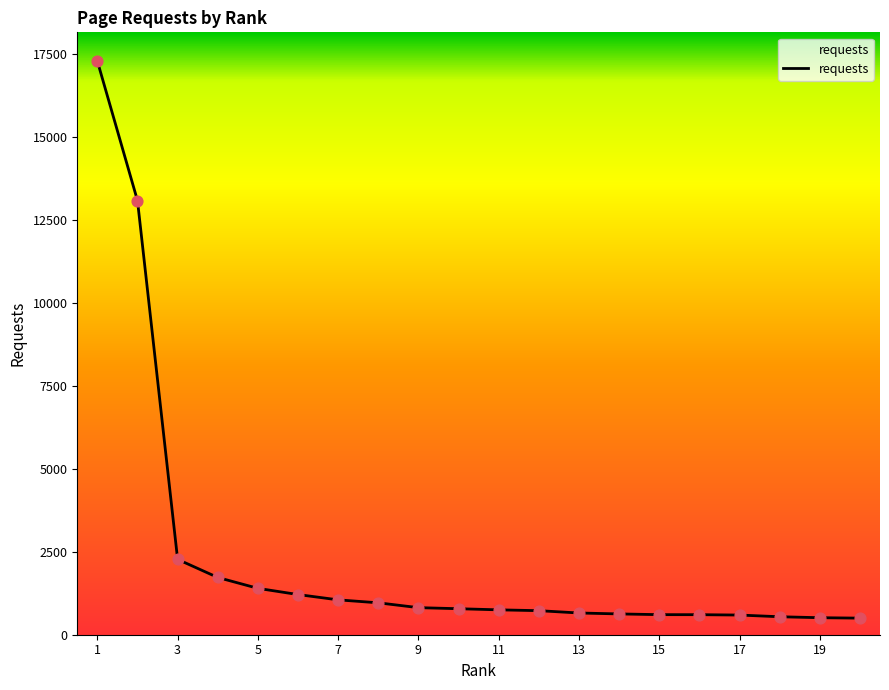

What is the minimum value shown in the chart?

500